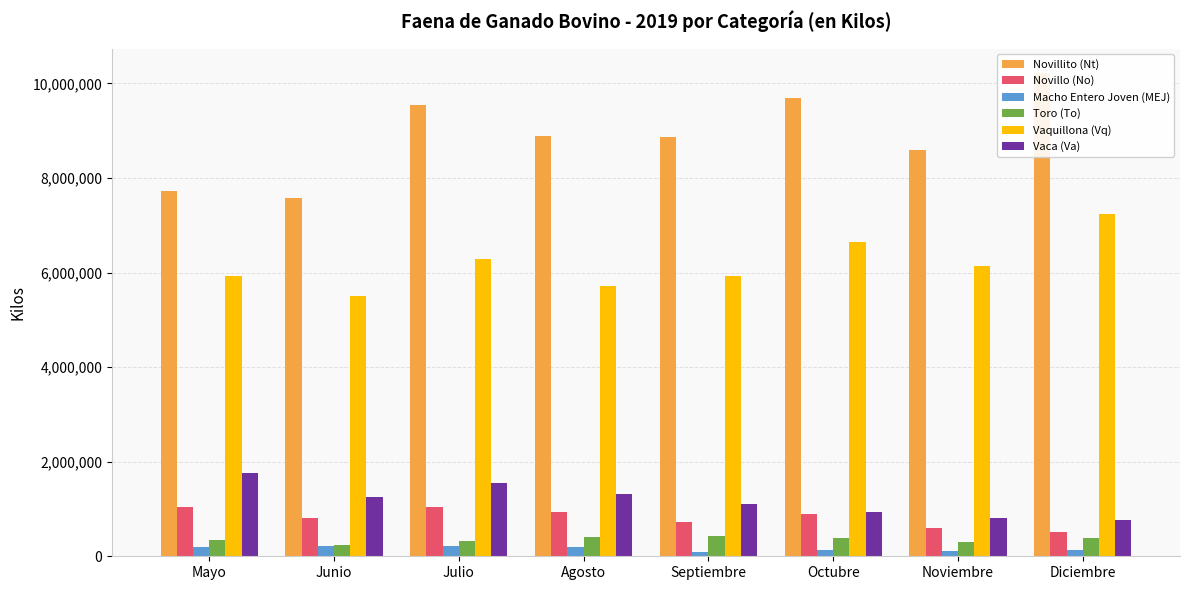

Which series has the largest total across all categories?

Novillito (Nt)